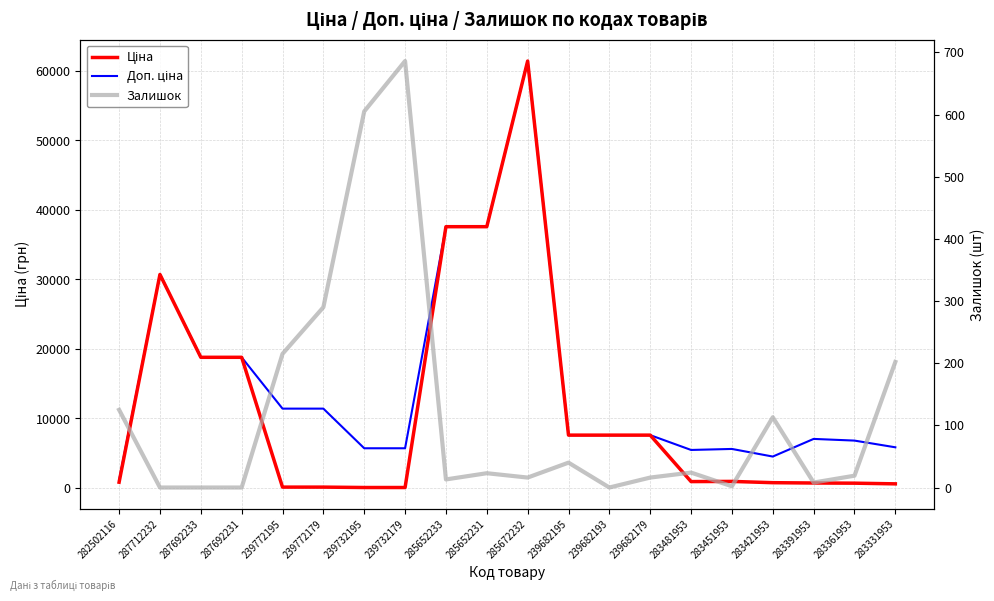

Is the value of Доп. ціна at 239732179 greater than the value of Ціна at 283451953?

Yes